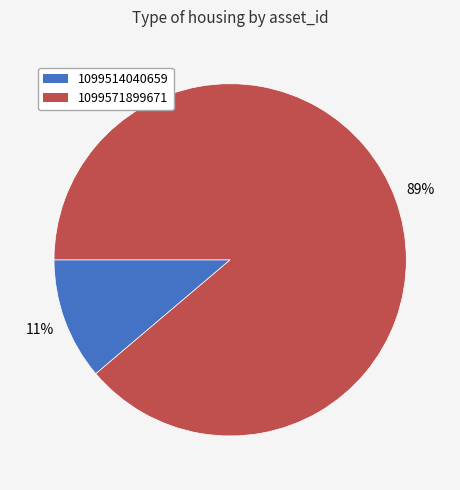

To the nearest percent, what is the combined percentage of 1099514040659 and 1099571899671?

100%